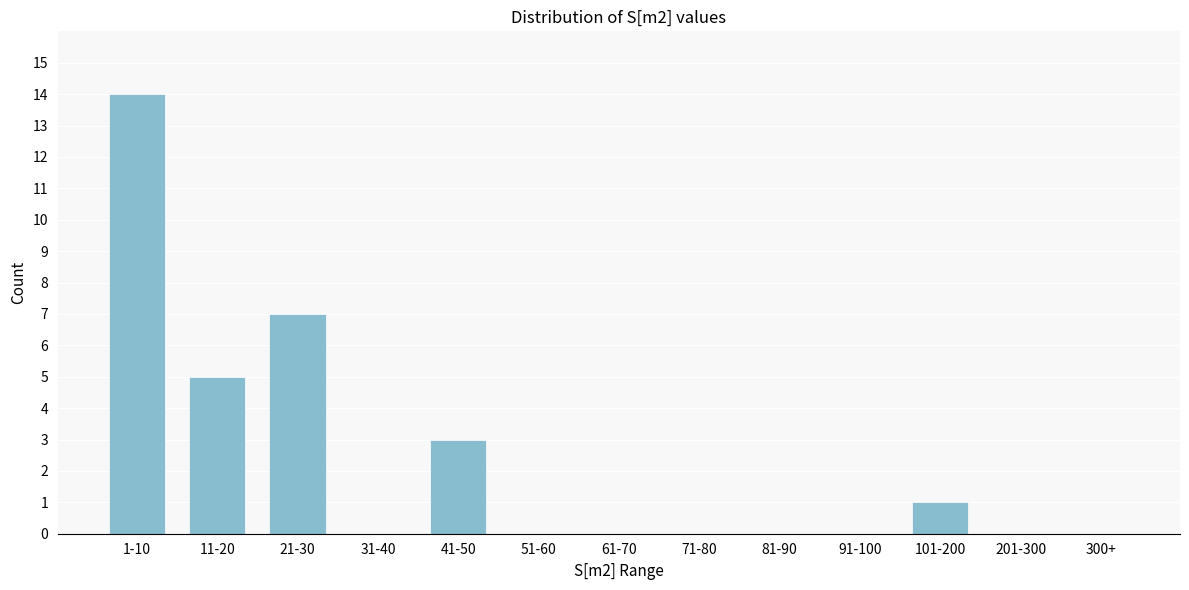

Reading right to left, what are all the values shown in this chart?

300+=0	201-300=0	101-200=1	91-100=0	81-90=0	71-80=0	61-70=0	51-60=0	41-50=3	31-40=0	21-30=7	11-20=5	1-10=14